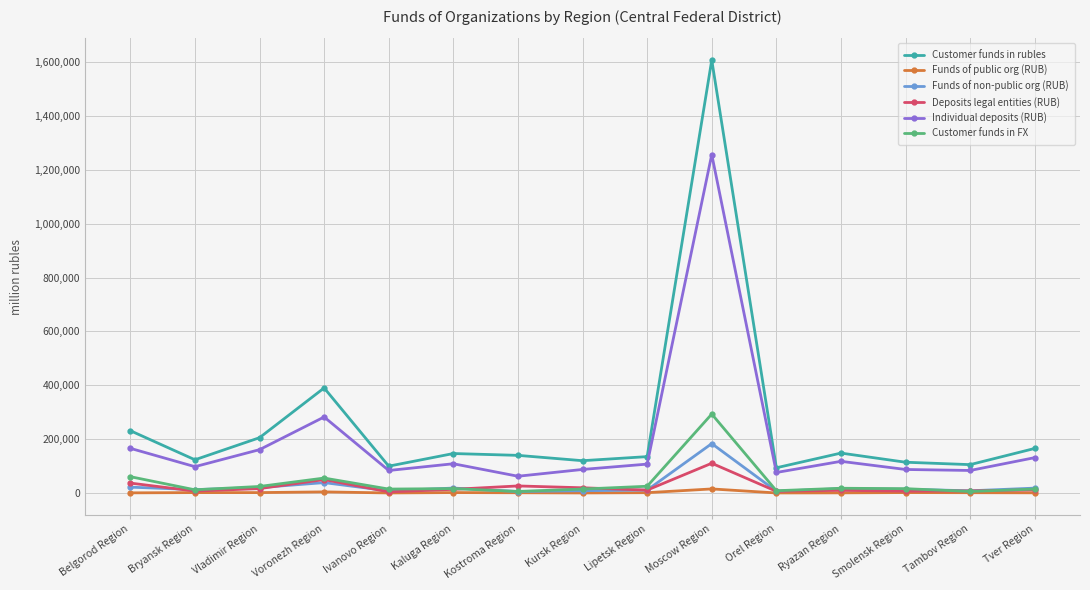

Where is Customer funds in FX nearest to the value 149780?

Belgorod Region